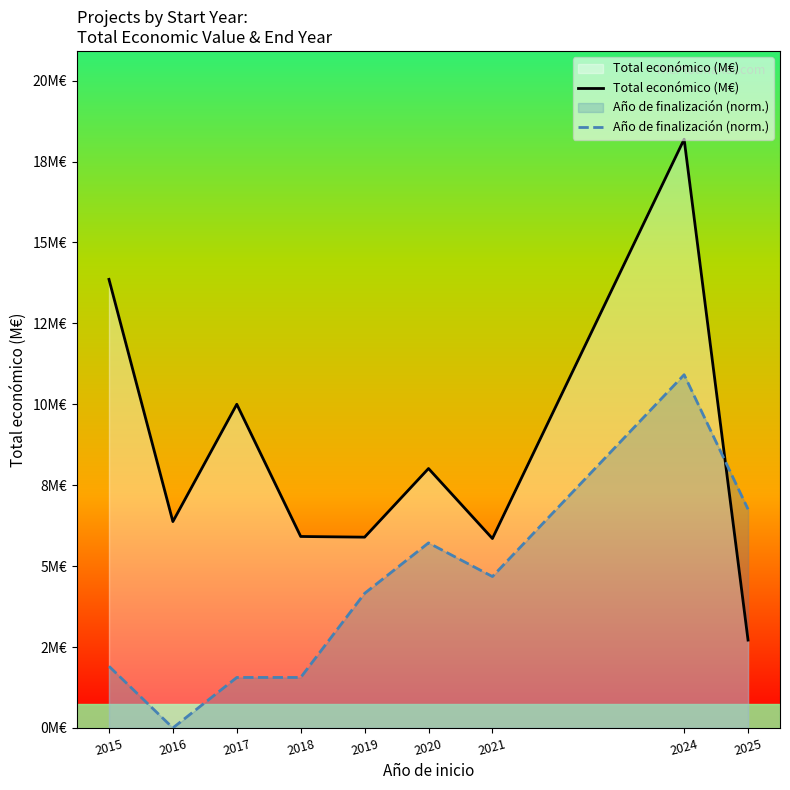

Reading left to right, what are all the values shown in this chart?

Total económico (M€): 2015=13.9	2016=6.4	2017=10.0	2018=5.9	2019=5.9	2020=8.0	2021=5.9	2024=18.2	2025=2.7
Año de finalización (norm.): 2015=1.9	2016=0.0	2017=1.6	2018=1.6	2019=4.2	2020=5.7	2021=4.7	2024=10.9	2025=6.8